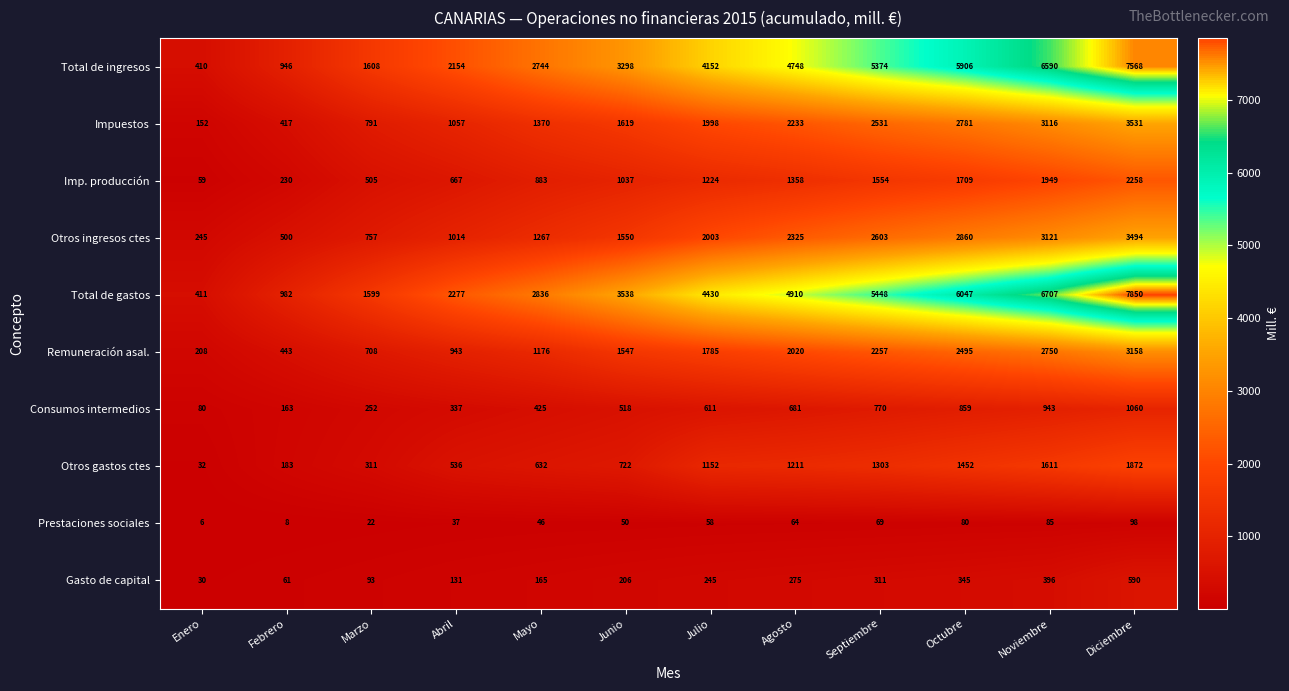

Which series has the widest spread of values?

Total de gastos